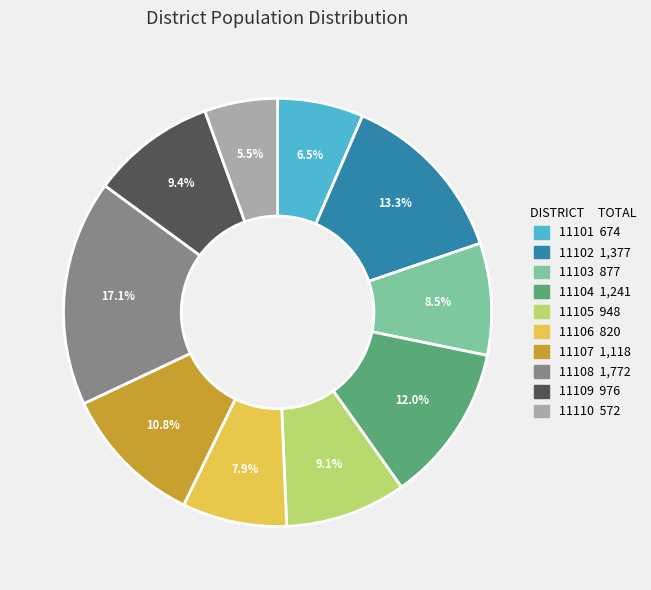

Count the number of slices in the pie.

10